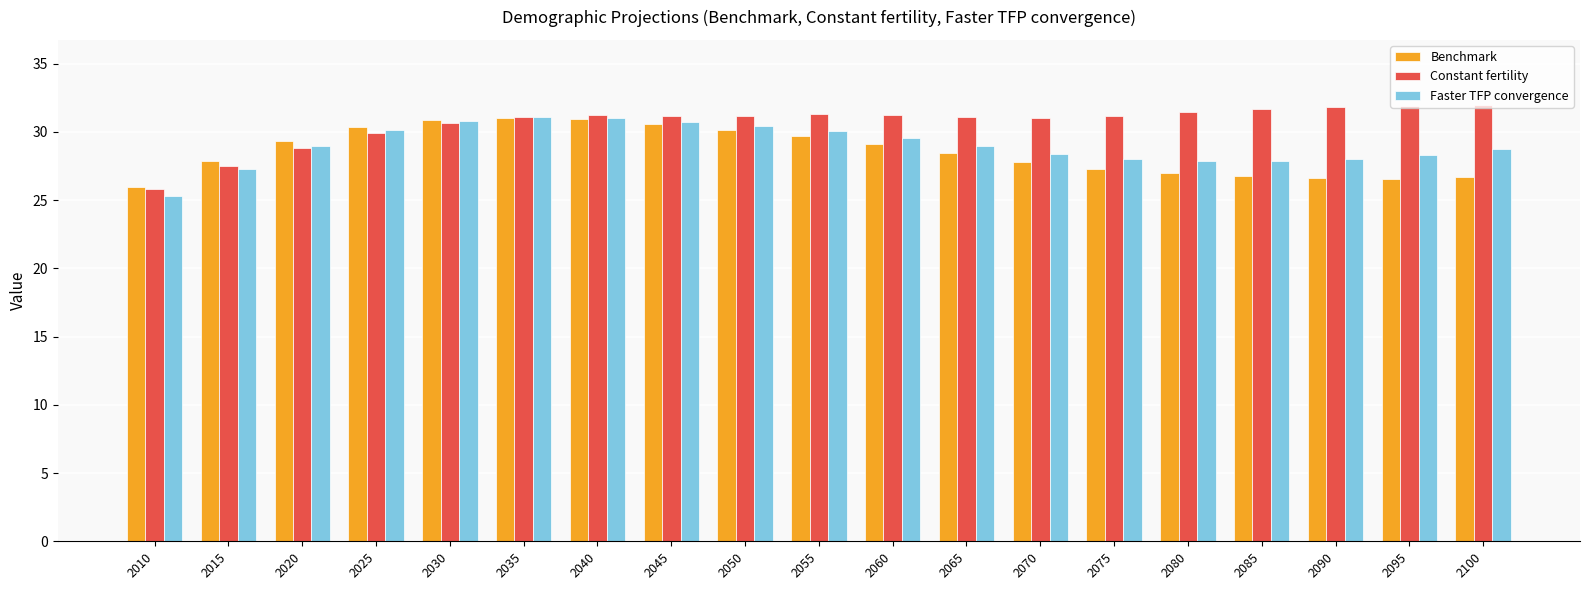

True or false: Benchmark has a value of 27.8 at 2070.

True